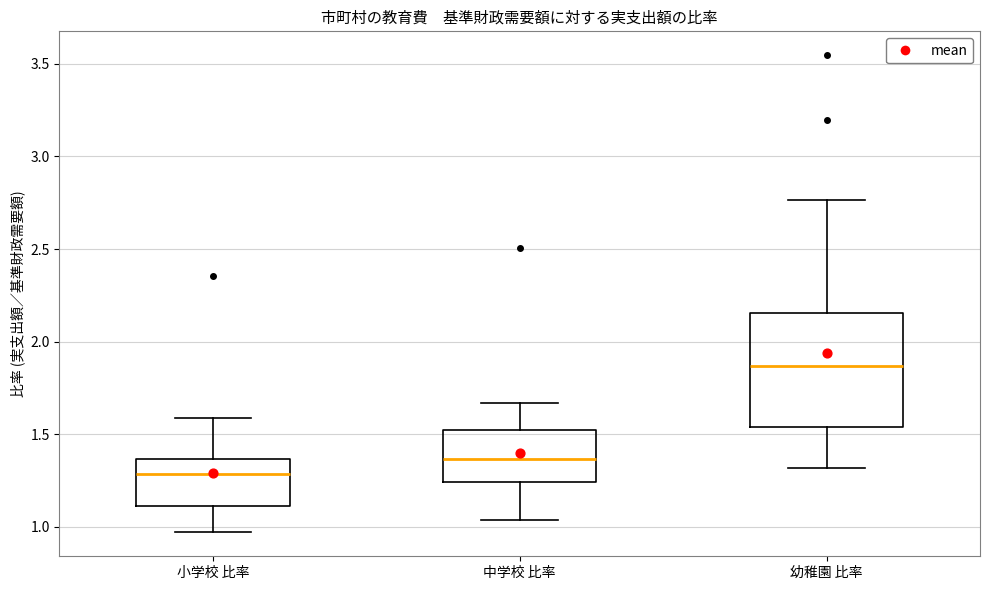

Which box has the highest median line?

幼稚園 比率